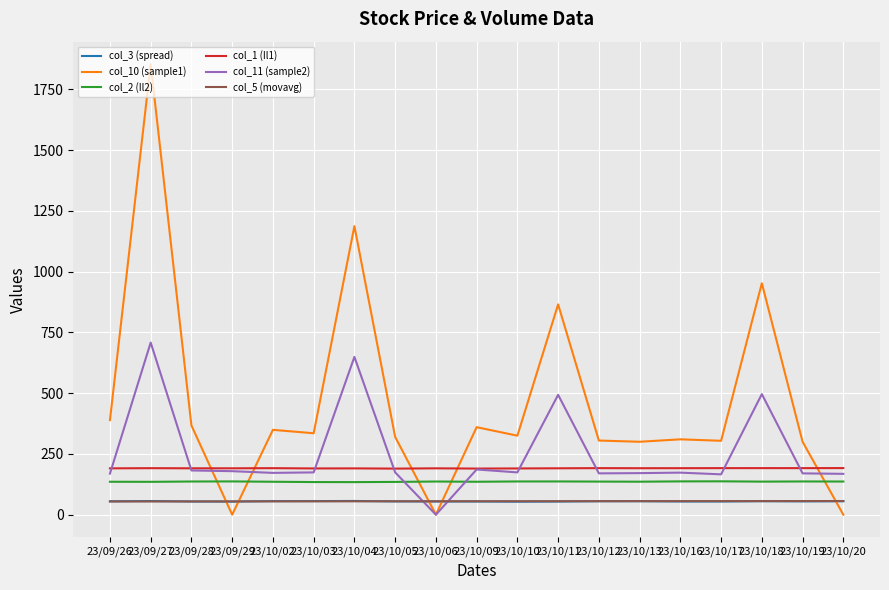

How many lines are shown in the chart?

6